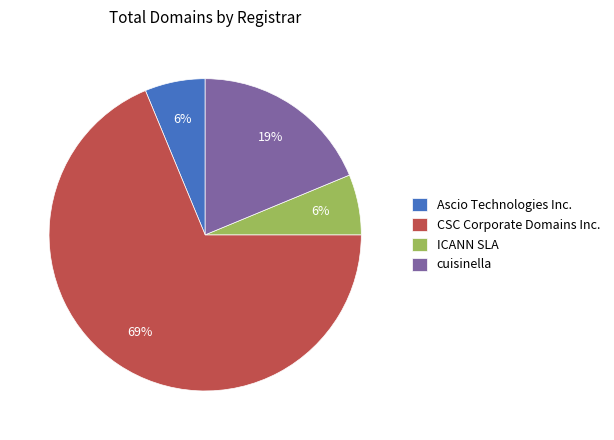

To the nearest percent, what percentage of the pie is CSC Corporate Domains Inc.?

69%